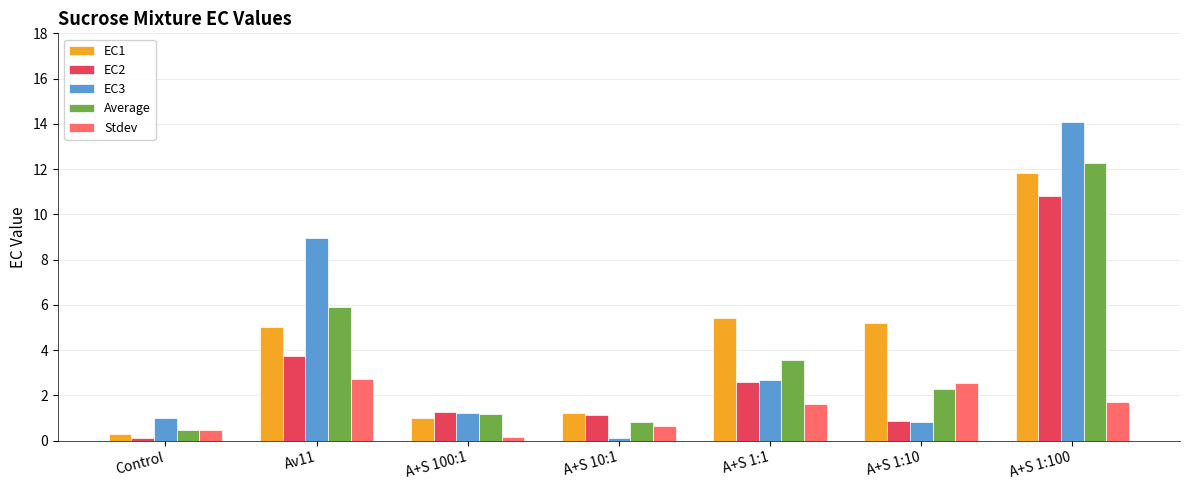

What is the label of the 4th bar from the right?

A+S 10:1